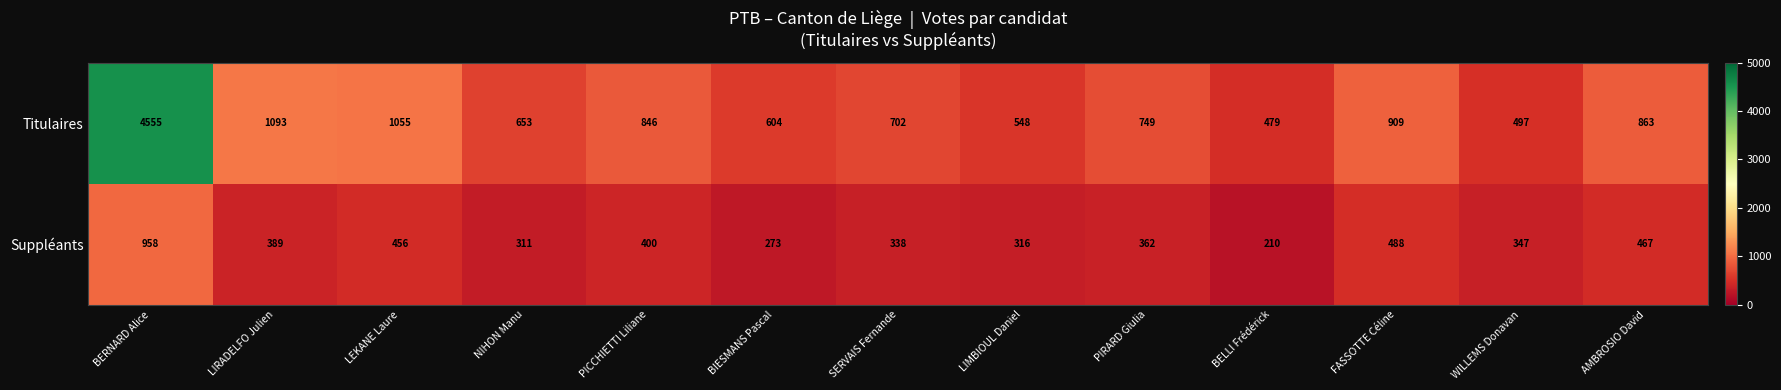

Rank the series at SERVAIS Fernande from lowest to highest value.

Suppléants, Titulaires